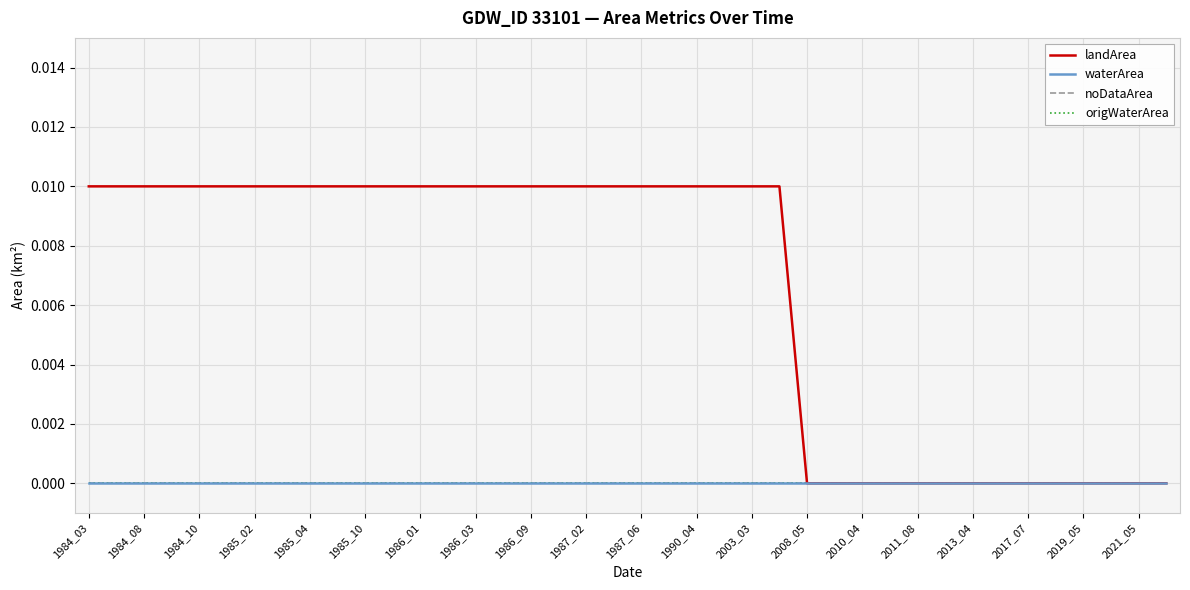

Does the chart have visible grid lines?

Yes